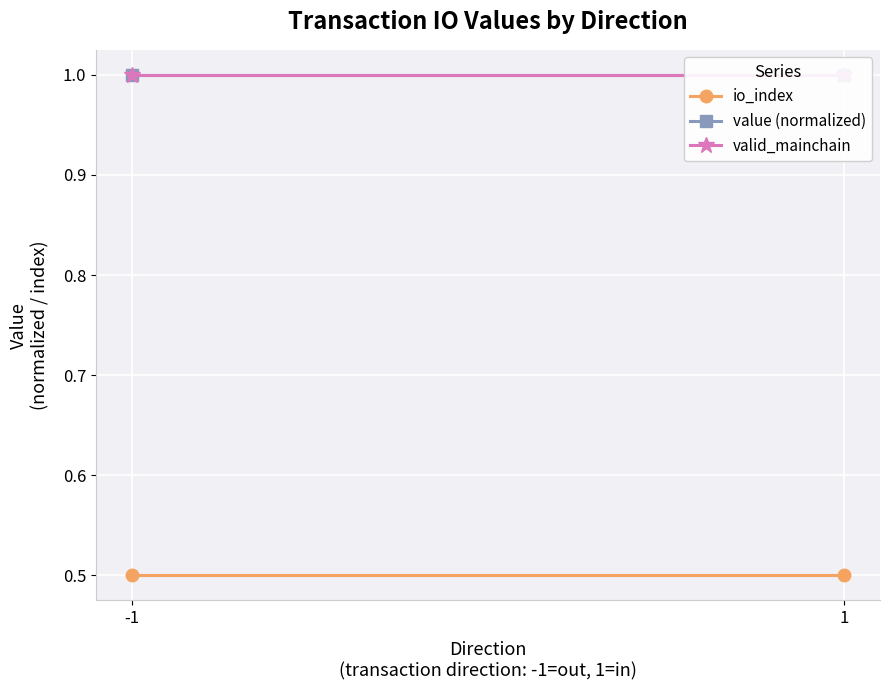

True or false: valid_mainchain has a value of 1.0 at 1.

True